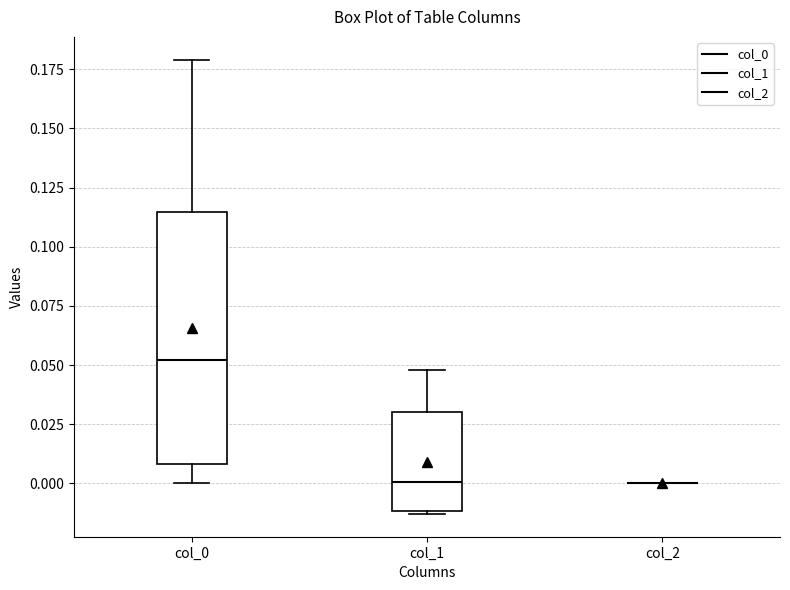

Reading left to right, read every box against the y-axis: the position of its median line, the range the box covers, and the ends of its whiskers. The values are not printed on the chart, so give them approximately, as read against the axis.

col_0: median 0.050, box 0.010 to 0.115, whiskers 0.000 to 0.180
col_1: median 0.000, box -0.010 to 0.030, whiskers -0.015 to 0.050
col_2: box collapsed to a line at 0.000, whiskers 0.000 to 0.000